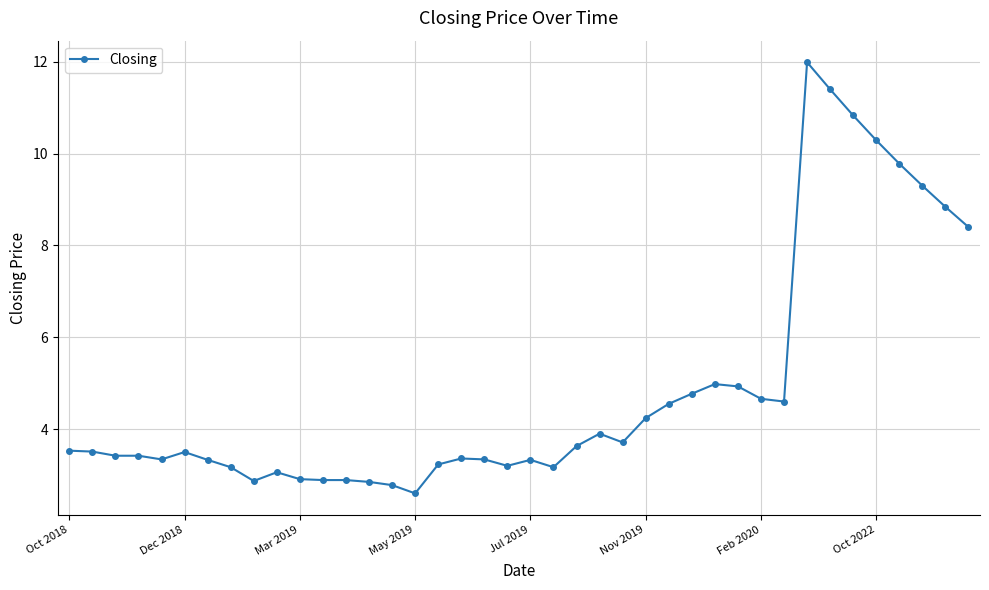

What is the maximum value shown in the chart?

12.0